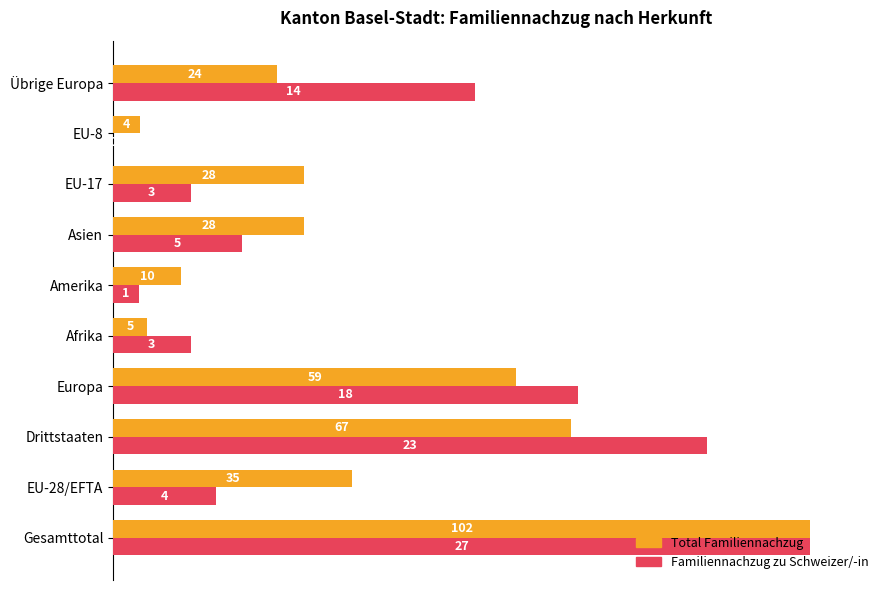

What are all the series names shown in the legend?

Total Familiennachzug, Familiennachzug zu Schweizer/-in